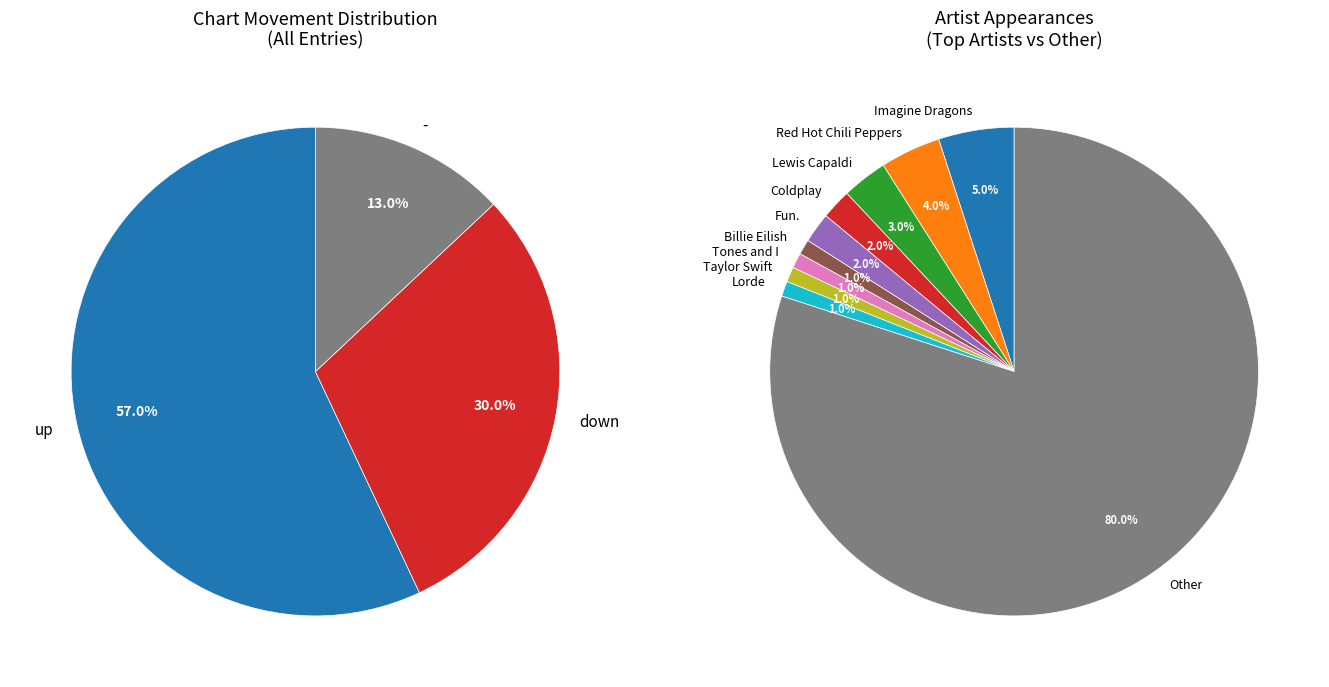

How many segments does this pie chart have?

3